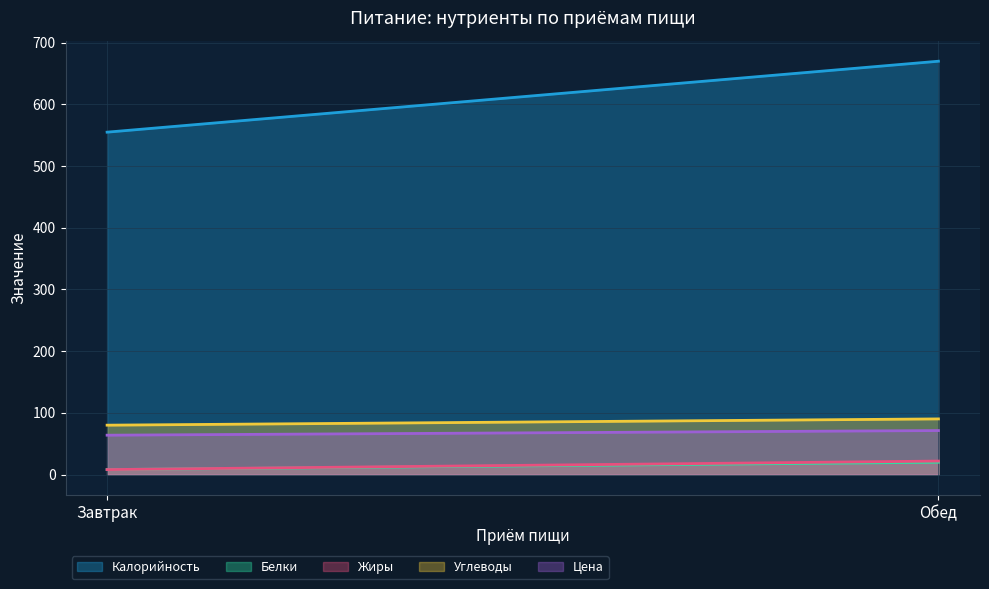

Count the number of categories in the chart.

2